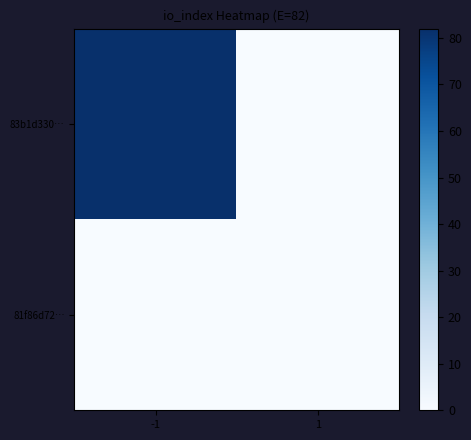

Reading left to right, what are all the values shown in this chart?

83b1d330…: -1=82	1=0
81f86d72…: -1=0	1=0